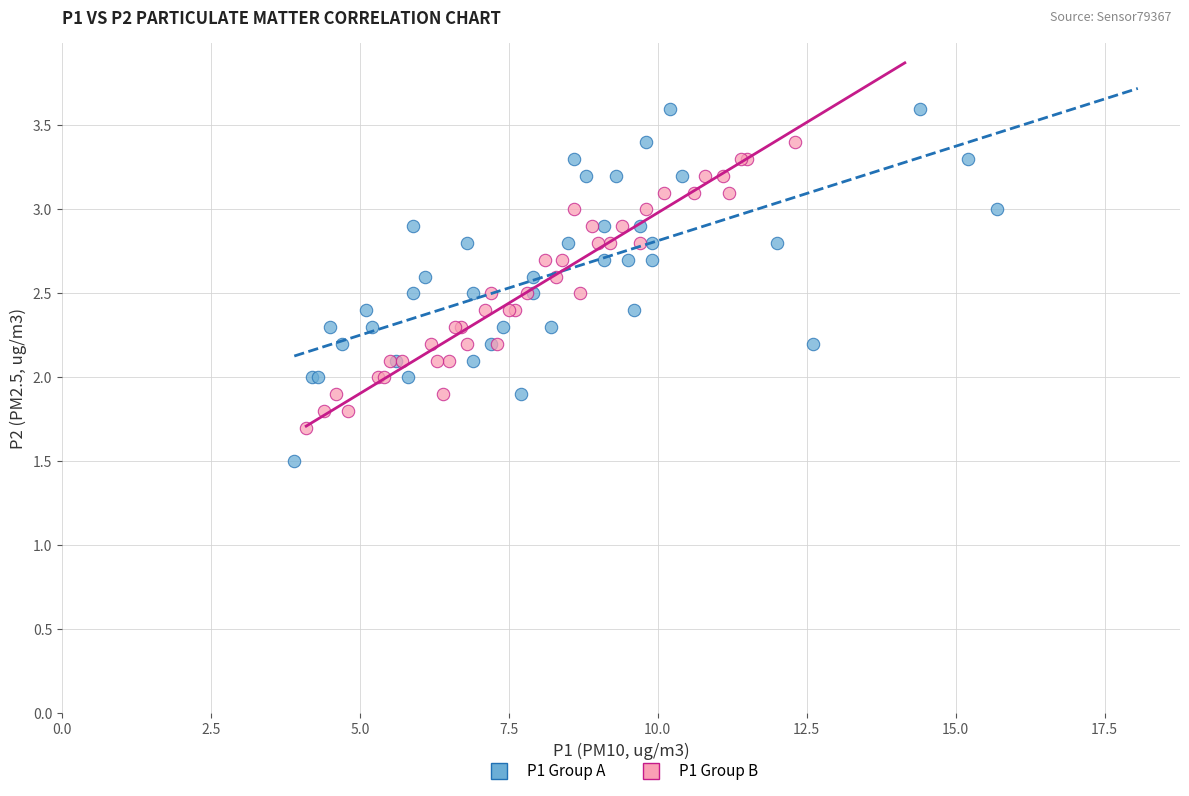

Which series reaches the minimum Y coordinate?

P1 Group A